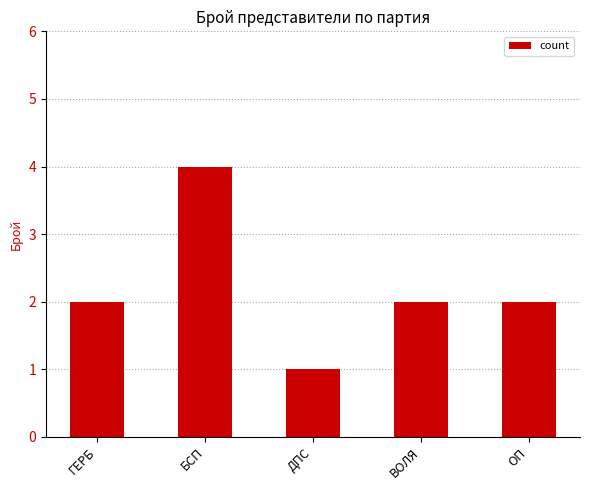

Between ОП and ДПС, which is larger?

ОП